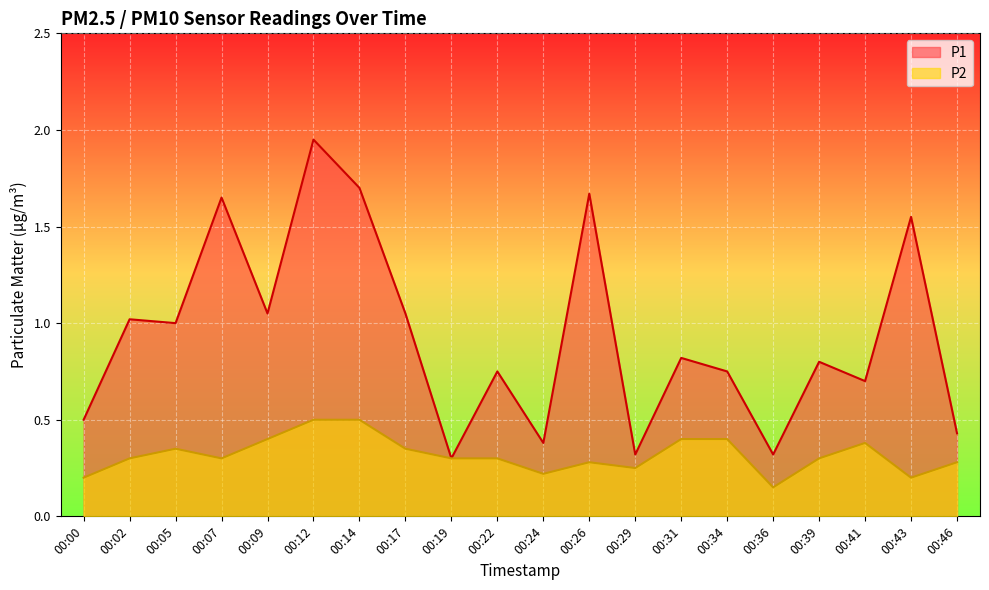

What is the average value of the P2 series?

0.3